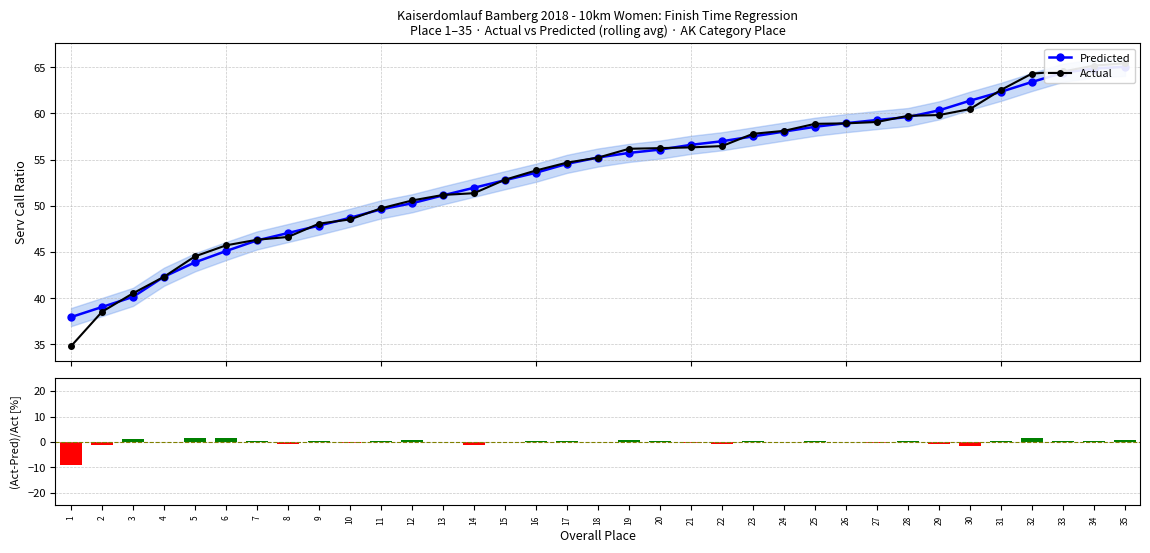

How many series are shown in this chart?

3